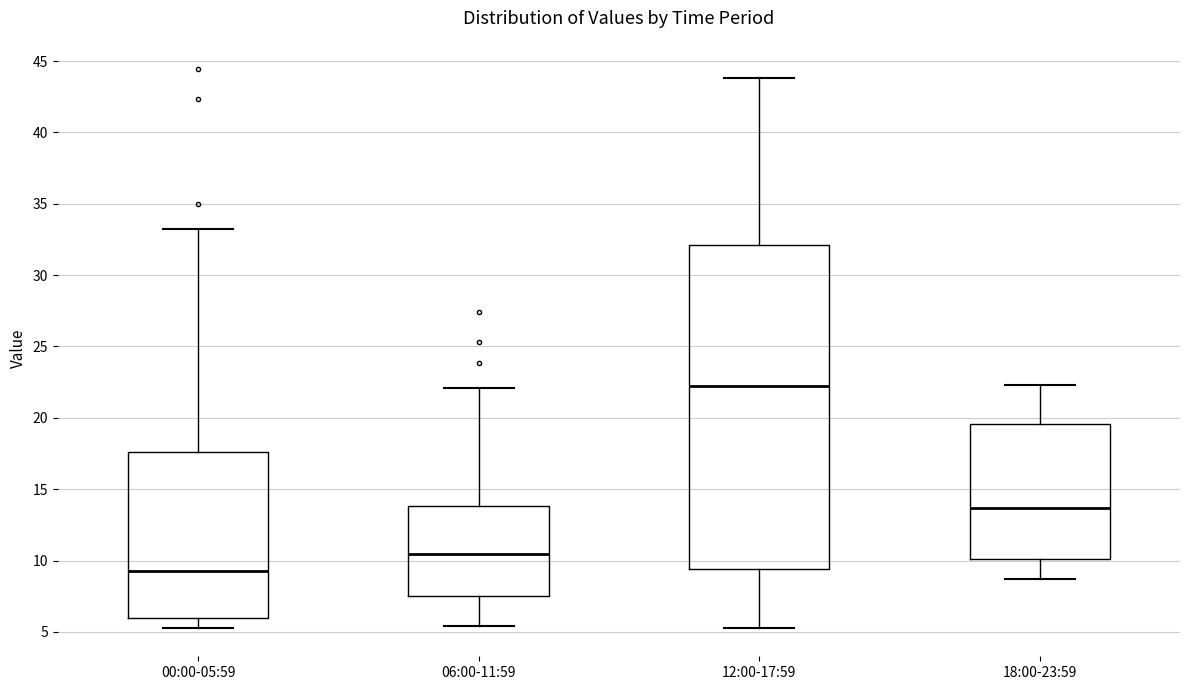

Reading left to right, transcribe this box plot: for each box, give where its median line is, the range the box spans, and where its two whiskers end, as read against the y-axis. The values are not printed on the chart, so give them approximately, as read against the axis.

00:00-05:59: median 9.5, box 6.0 to 17.5, whiskers 5.5 to 33.0
06:00-11:59: median 10.5, box 7.5 to 14.0, whiskers 5.5 to 22.0
12:00-17:59: median 22.0, box 9.5 to 32.0, whiskers 5.5 to 44.0
18:00-23:59: median 13.5, box 10.0 to 19.5, whiskers 8.5 to 22.5